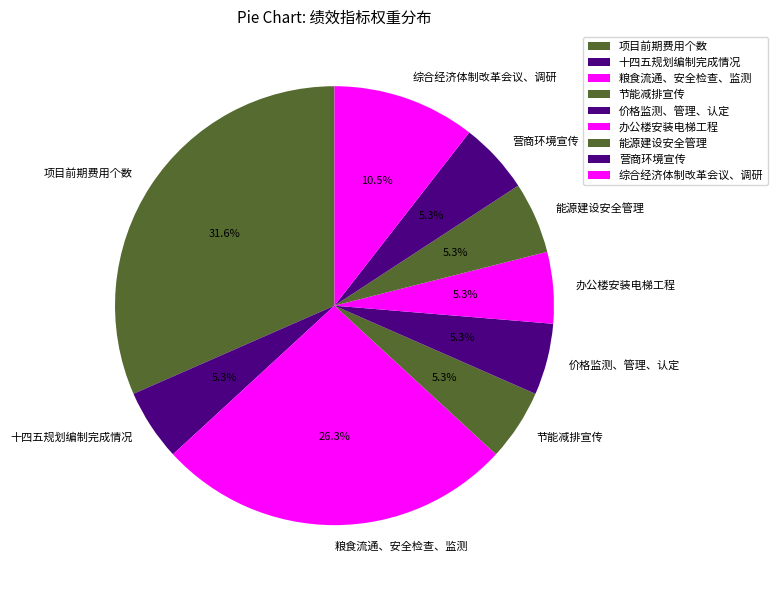

True or false: 十四五规划编制完成情况 accounts for 1% of the total.

False